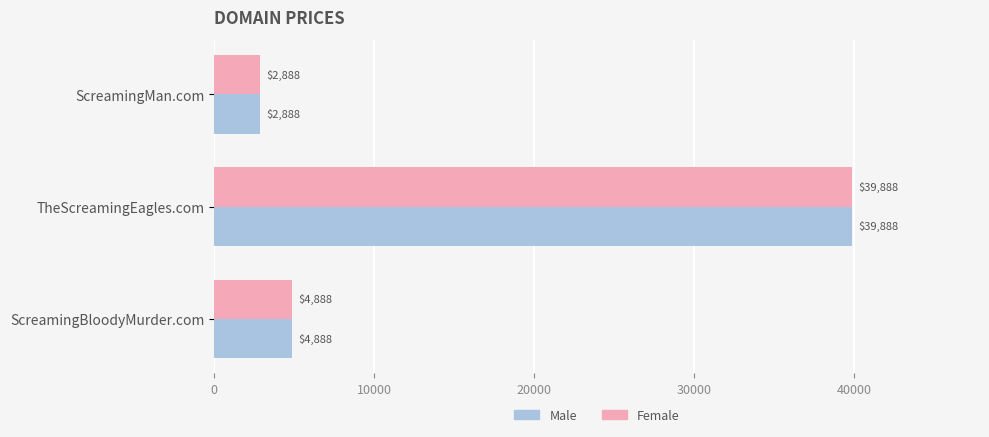

At which category is the sum across all series the highest?

TheScreamingEagles.com